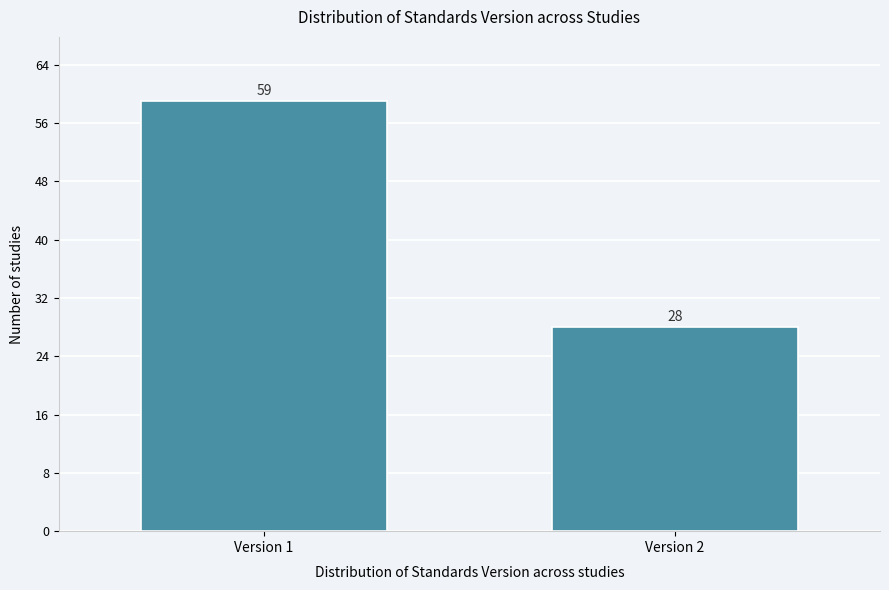

Reading left to right, transcribe all the data shown in this chart.

Version 1=59	Version 2=28